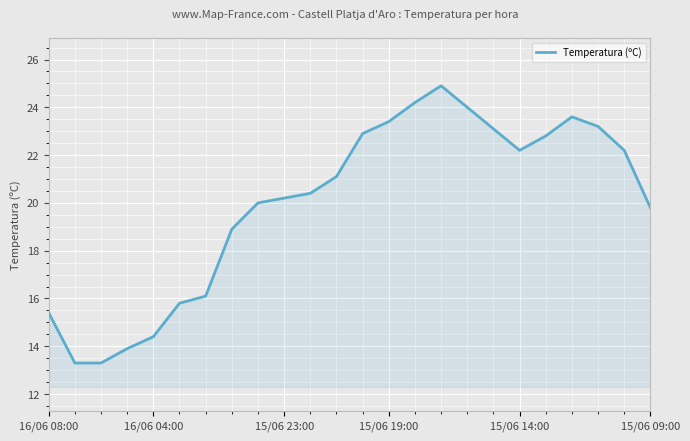

What is the greatest value displayed?

24.9